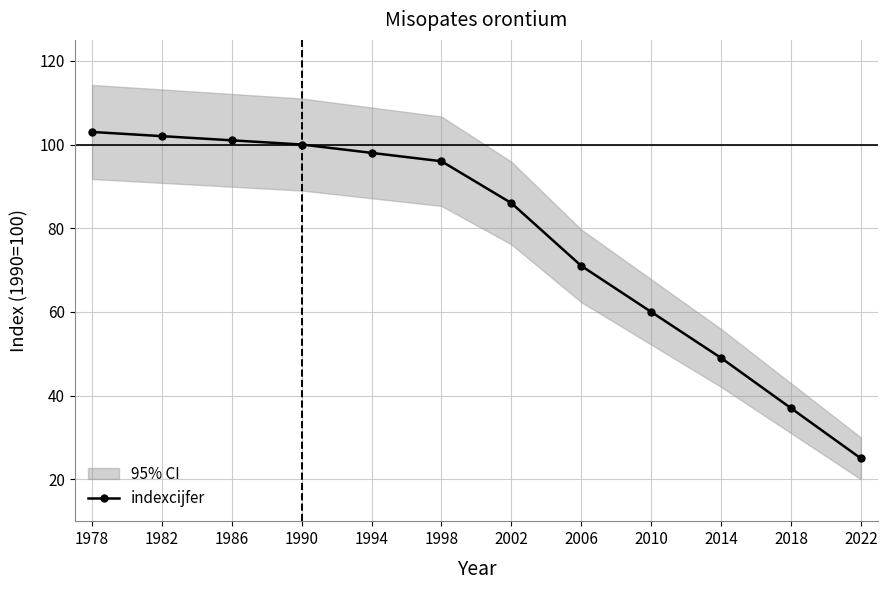

What is the minimum value shown in the chart?

25